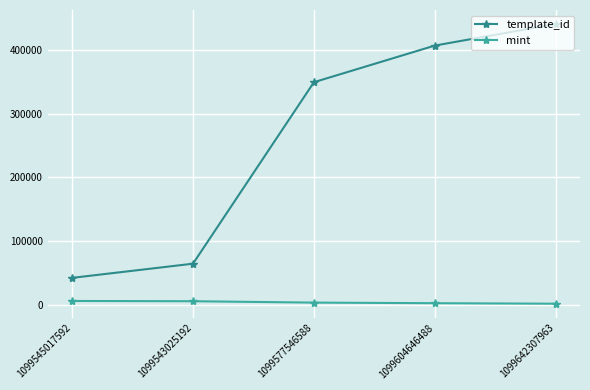

Does the chart display data point markers on the line(s)?

Yes